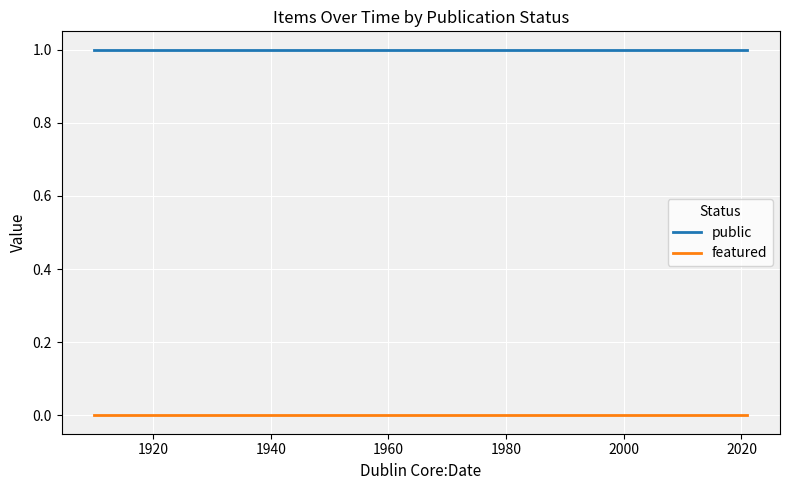

True or false: featured and public intersect in this chart.

False